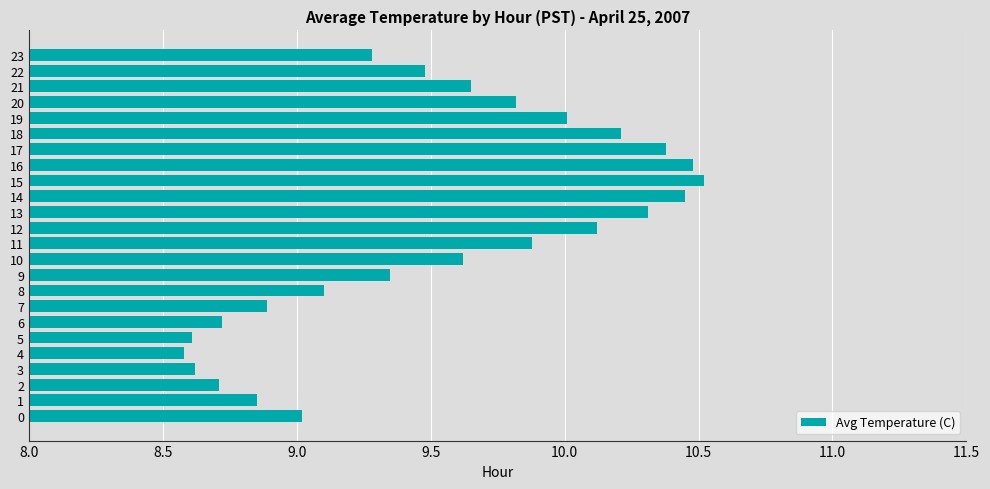

What is the difference between the second highest and minimum values?

1.9